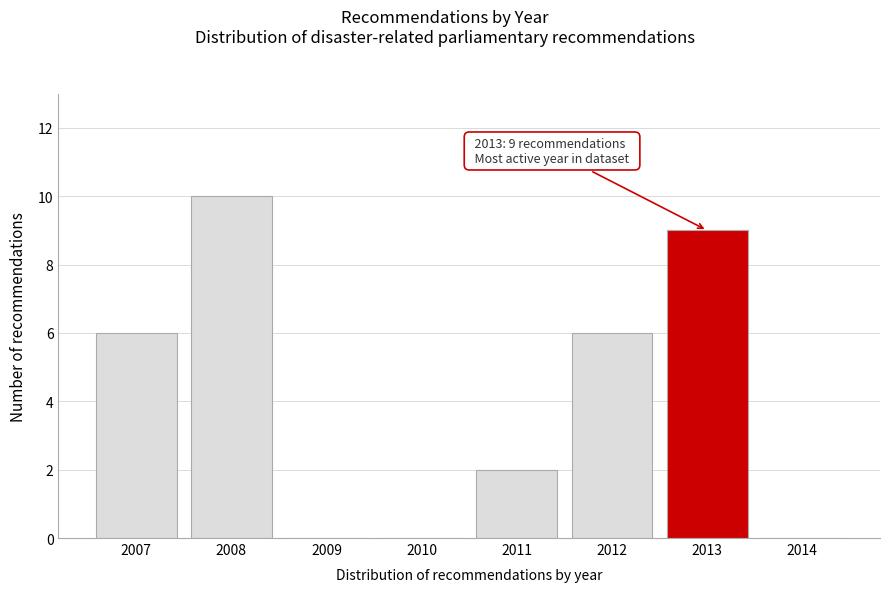

Reading left to right, what are all the values shown in this chart?

2007=6	2008=10	2009=0	2010=0	2011=2	2012=6	2013=9	2014=0